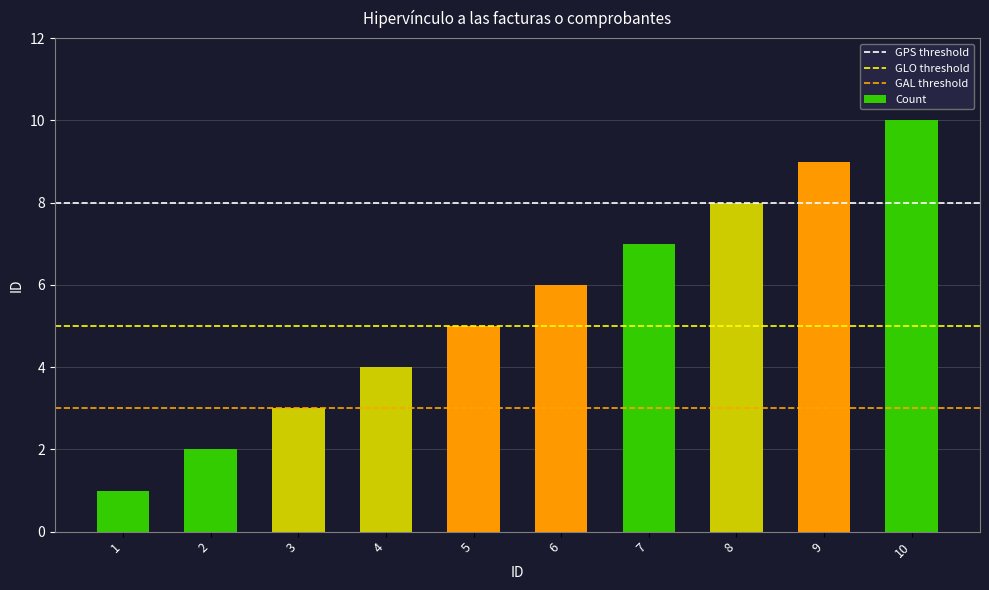

How many data points are less than 6?

5